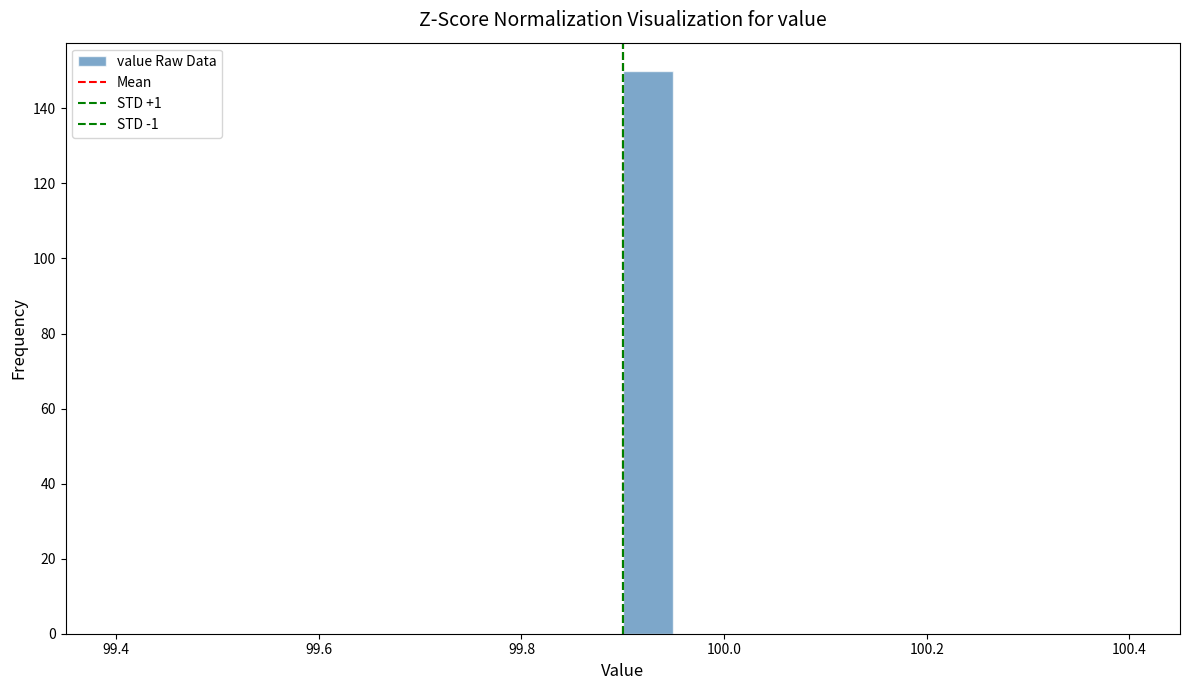

Around what value on the x-axis is the tallest bar? Give the approximate position of its centre, as read against the axis.

99.92